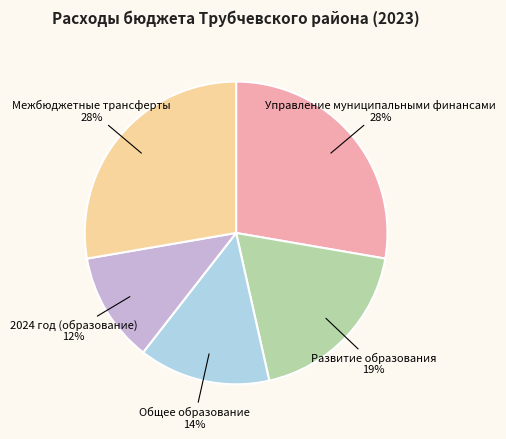

Which has a higher value, Общее образование or 2024 год (образование)?

Общее образование